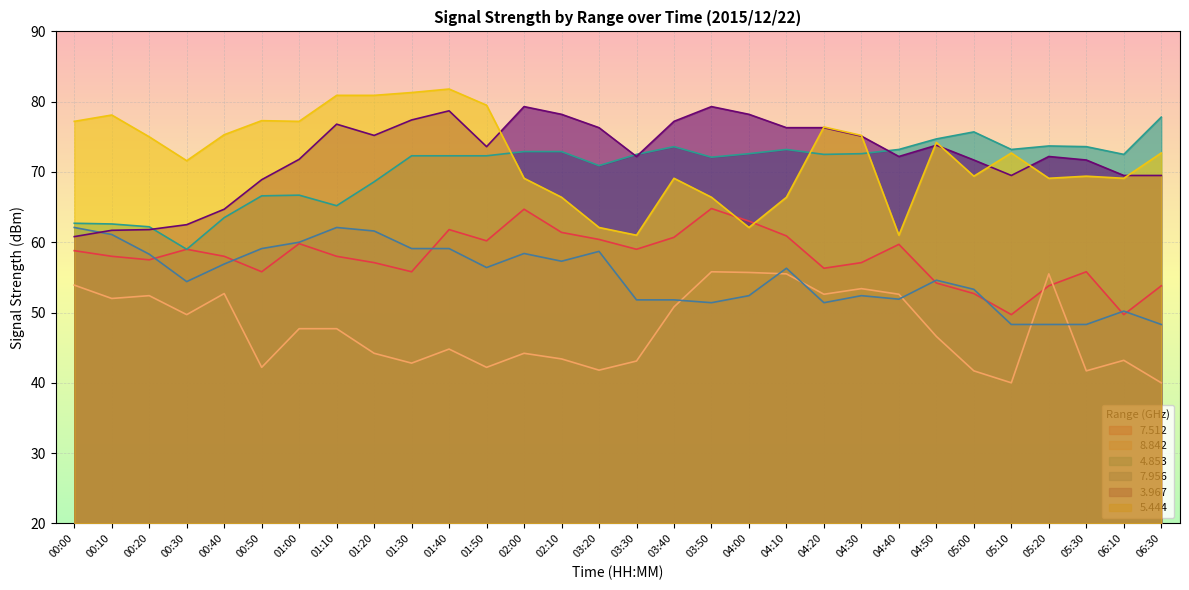

In   3.967, how many points are lower than both neighbors (excluding endpoints)?

5